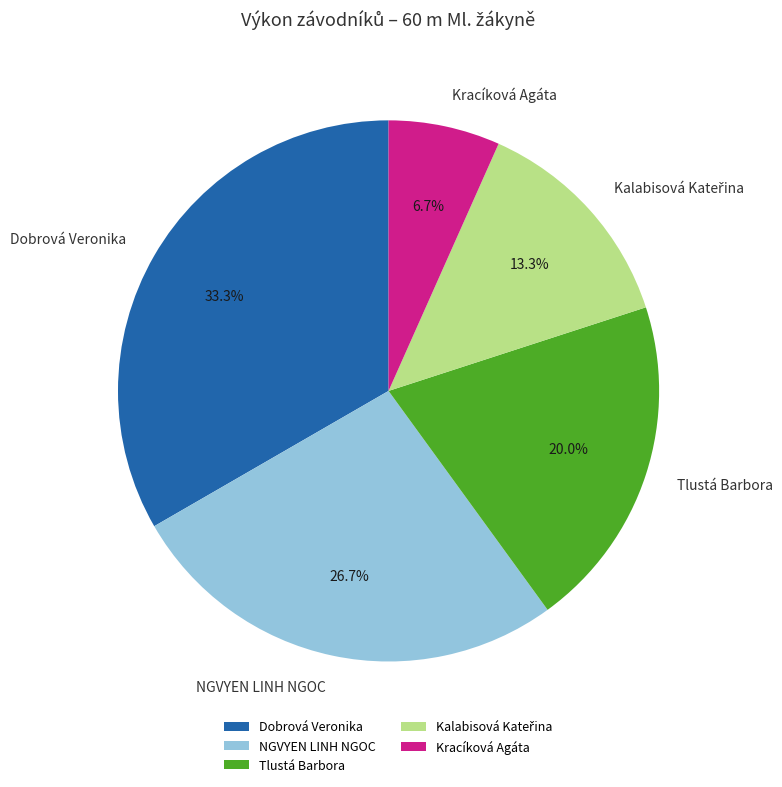

To the nearest percent, what percentage of the pie is Dobrová Veronika?

33%